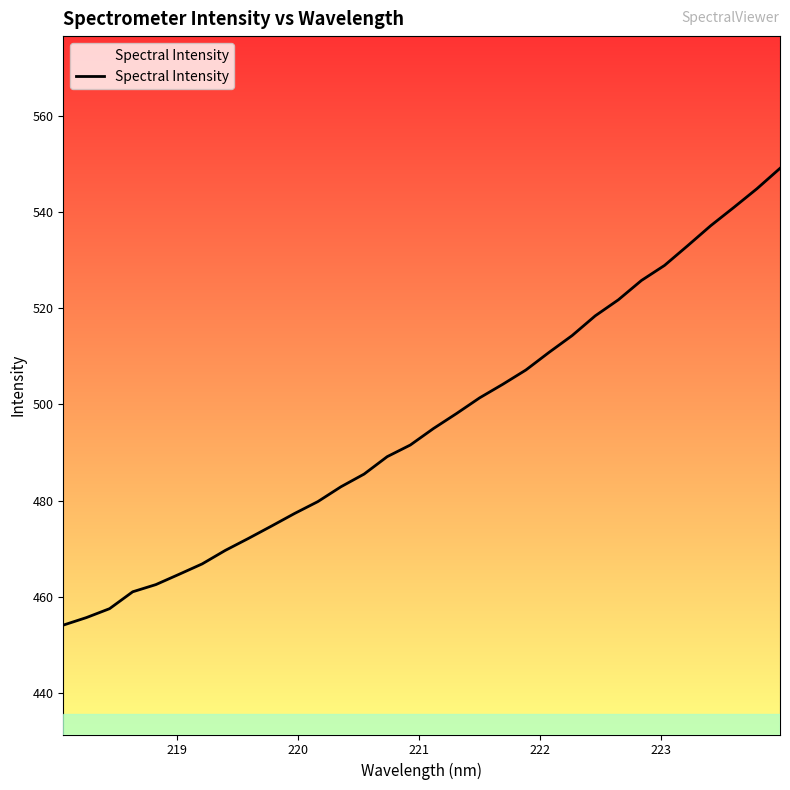

What is the smallest value displayed?

454.2